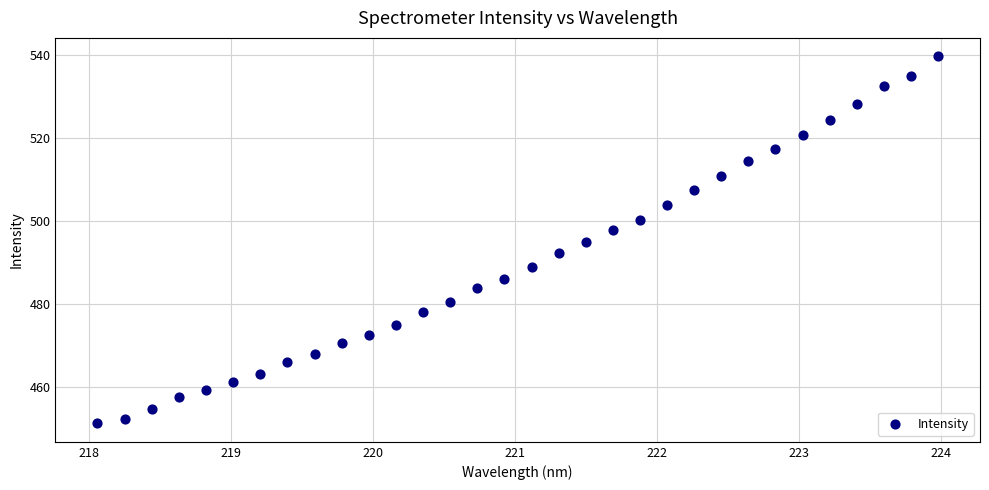

What is the range of X values (max minus min)?

5.9